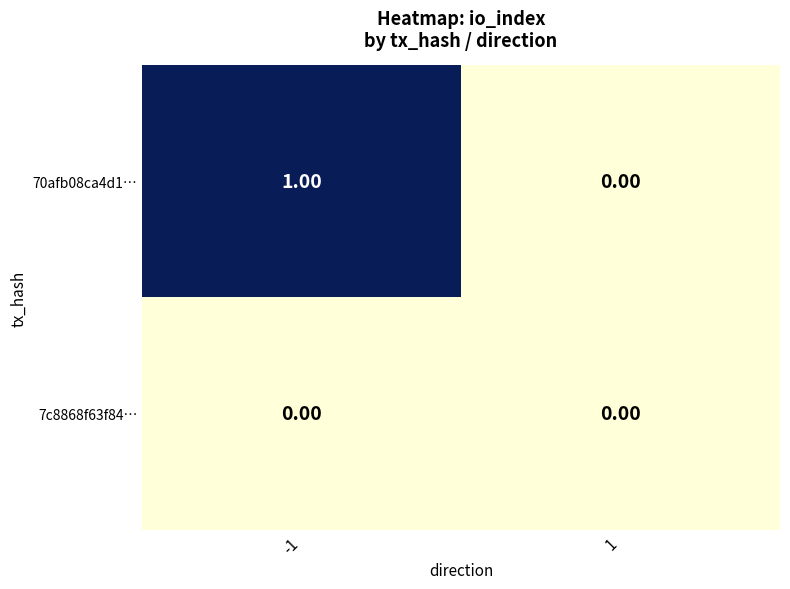

Which series has the widest spread of values?

70afb08ca4d1…